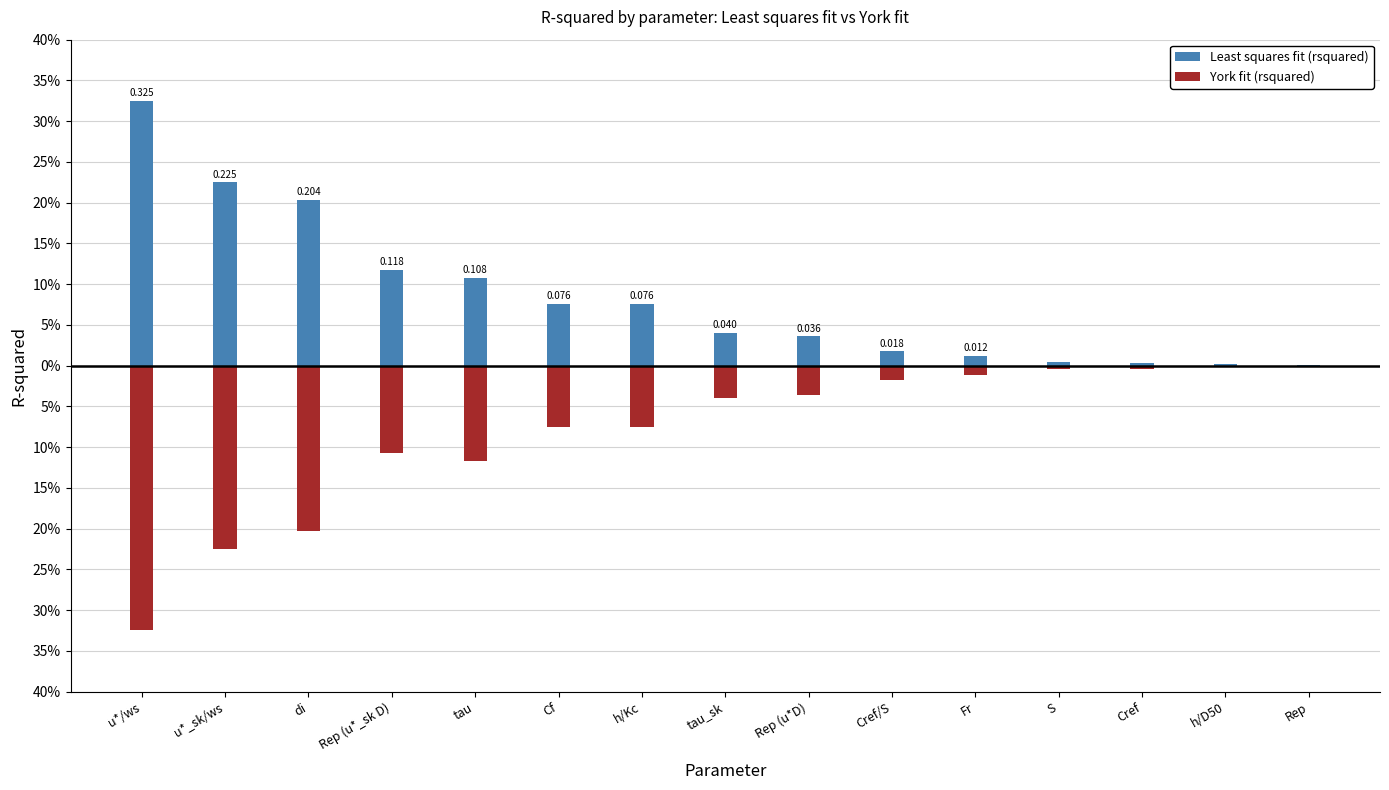

The Least squares fit (rsquared) series shows 0.0 at Cref/S. True or false?

True